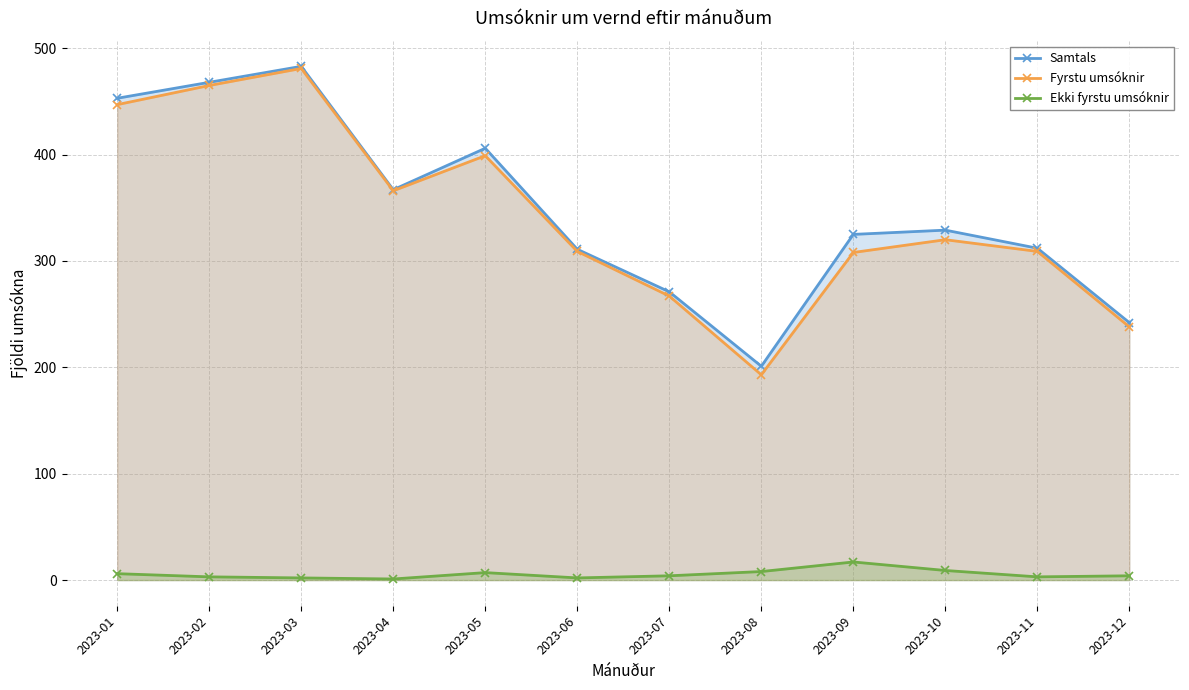

Which series has the widest spread of values?

Fyrstu umsóknir